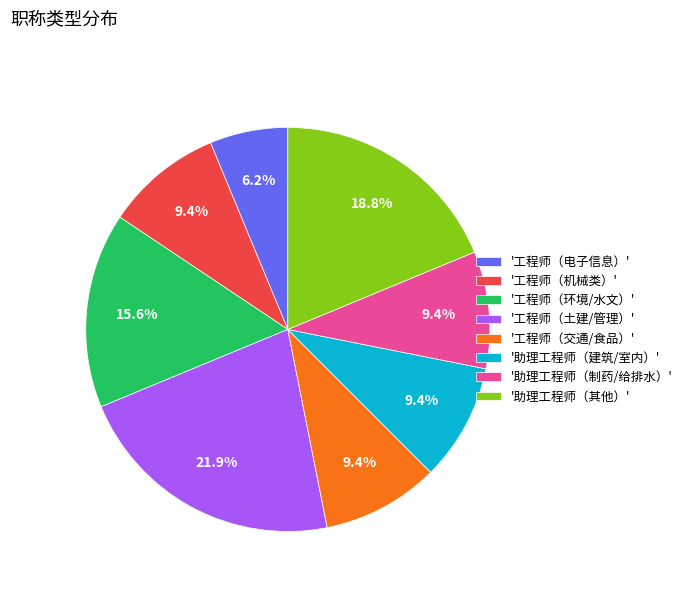

What is the largest slice in the pie chart?

'工程师（土建/管理）'